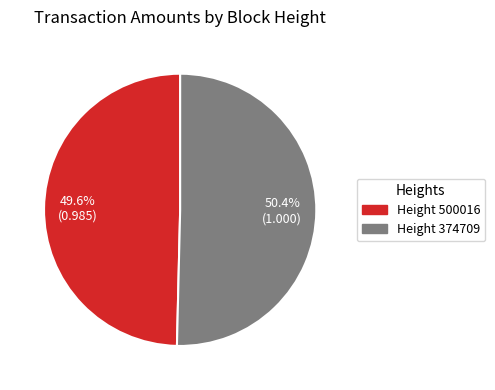

Is there any slice that represents more than half of the pie?

Yes